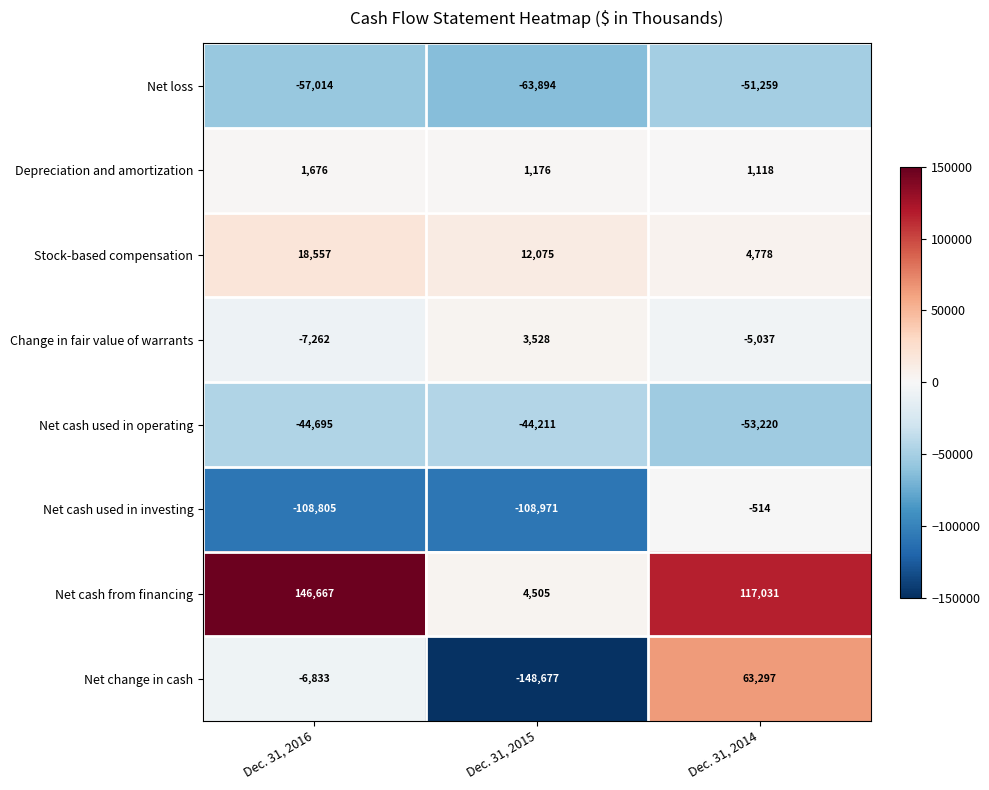

How many data points in Stock-based compensation are less than 12075?

1